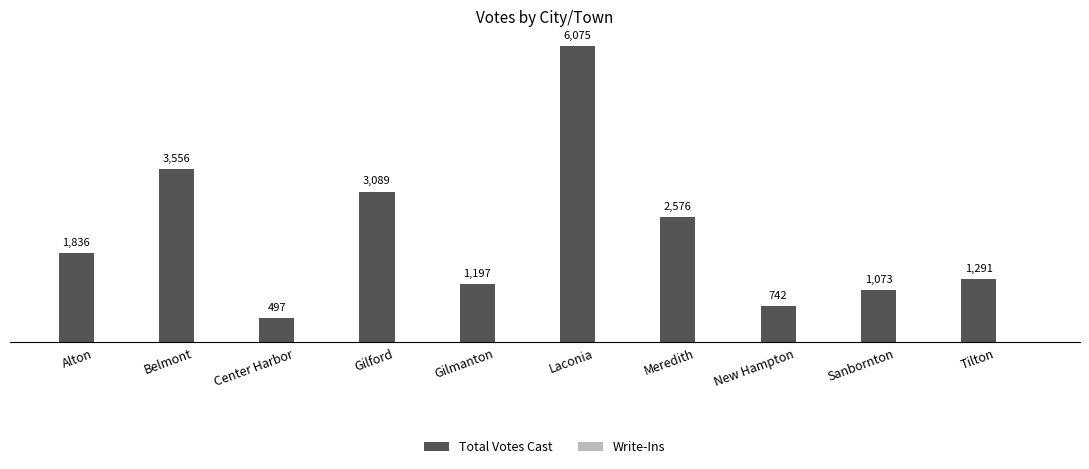

Rank the categories by value from lowest to highest.

Center Harbor, New Hampton, Sanbornton, Gilmanton, Tilton, Alton, Meredith, Gilford, Belmont, Laconia